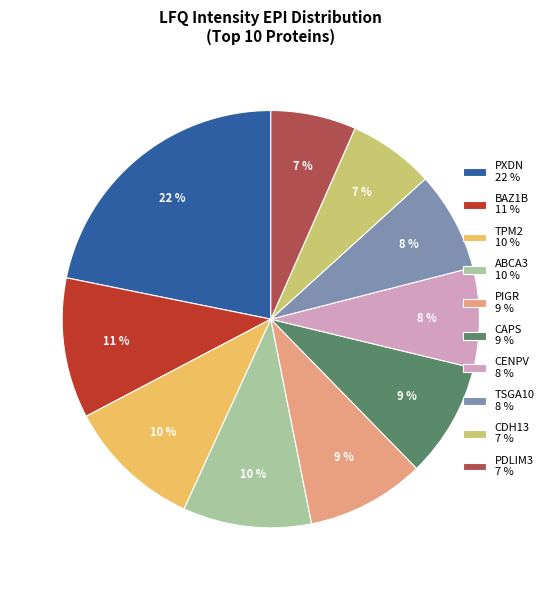

Does ABCA3 represent more than half of the total?

No